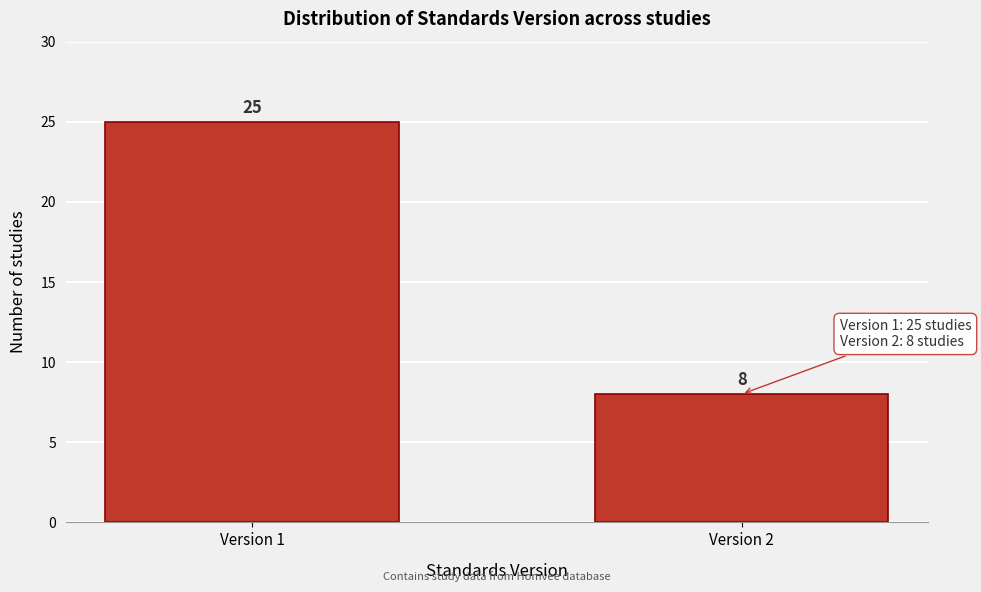

Reading left to right, list all the values displayed in this chart.

25	8